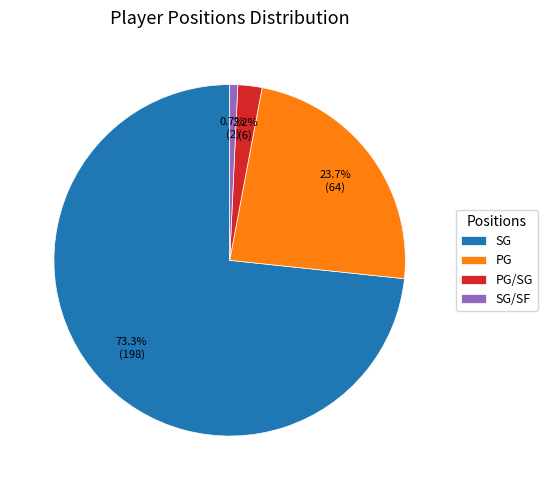

What percentage is the PG slice, to the nearest percent?

24%